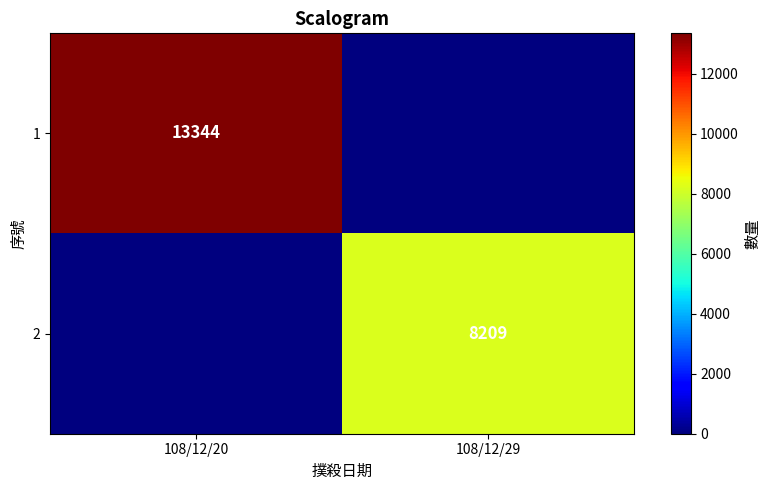

At which category does the chart reach its peak across all series?

108/12/20